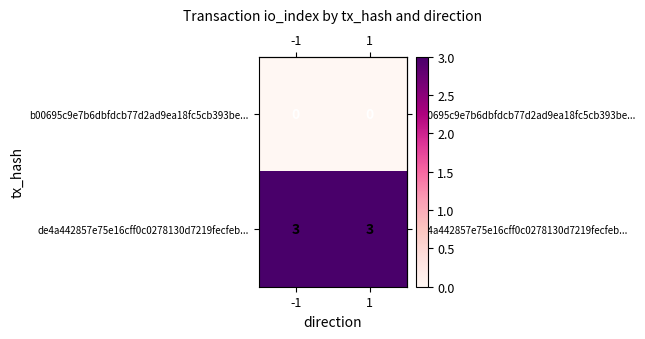

Rank the series at -1 from highest to lowest value.

de4a442857e75e16cff0c0278130d7219fecfeb..., b00695c9e7b6dbfdcb77d2ad9ea18fc5cb393be...